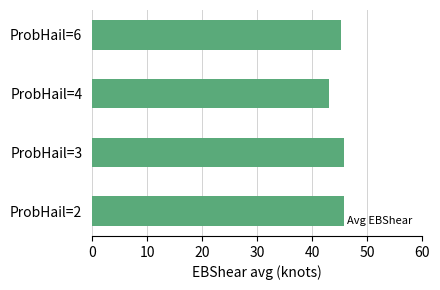

What is the maximum value shown in the chart?

45.8